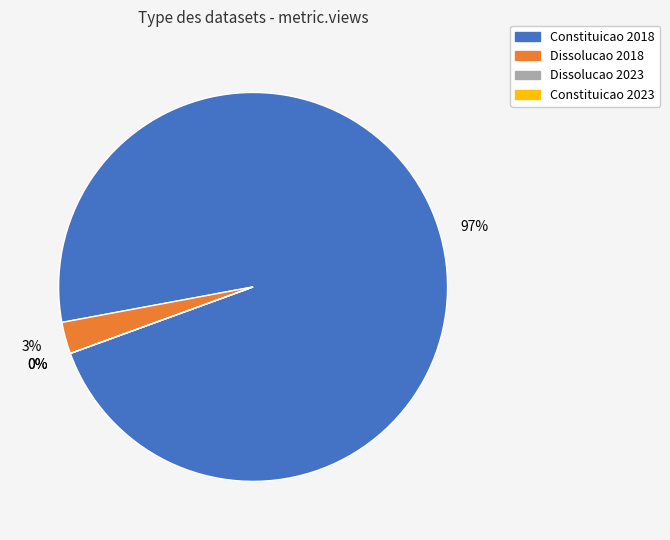

Combined, do Dissolucao 2018 and Constituicao 2023 account for over 50%?

No